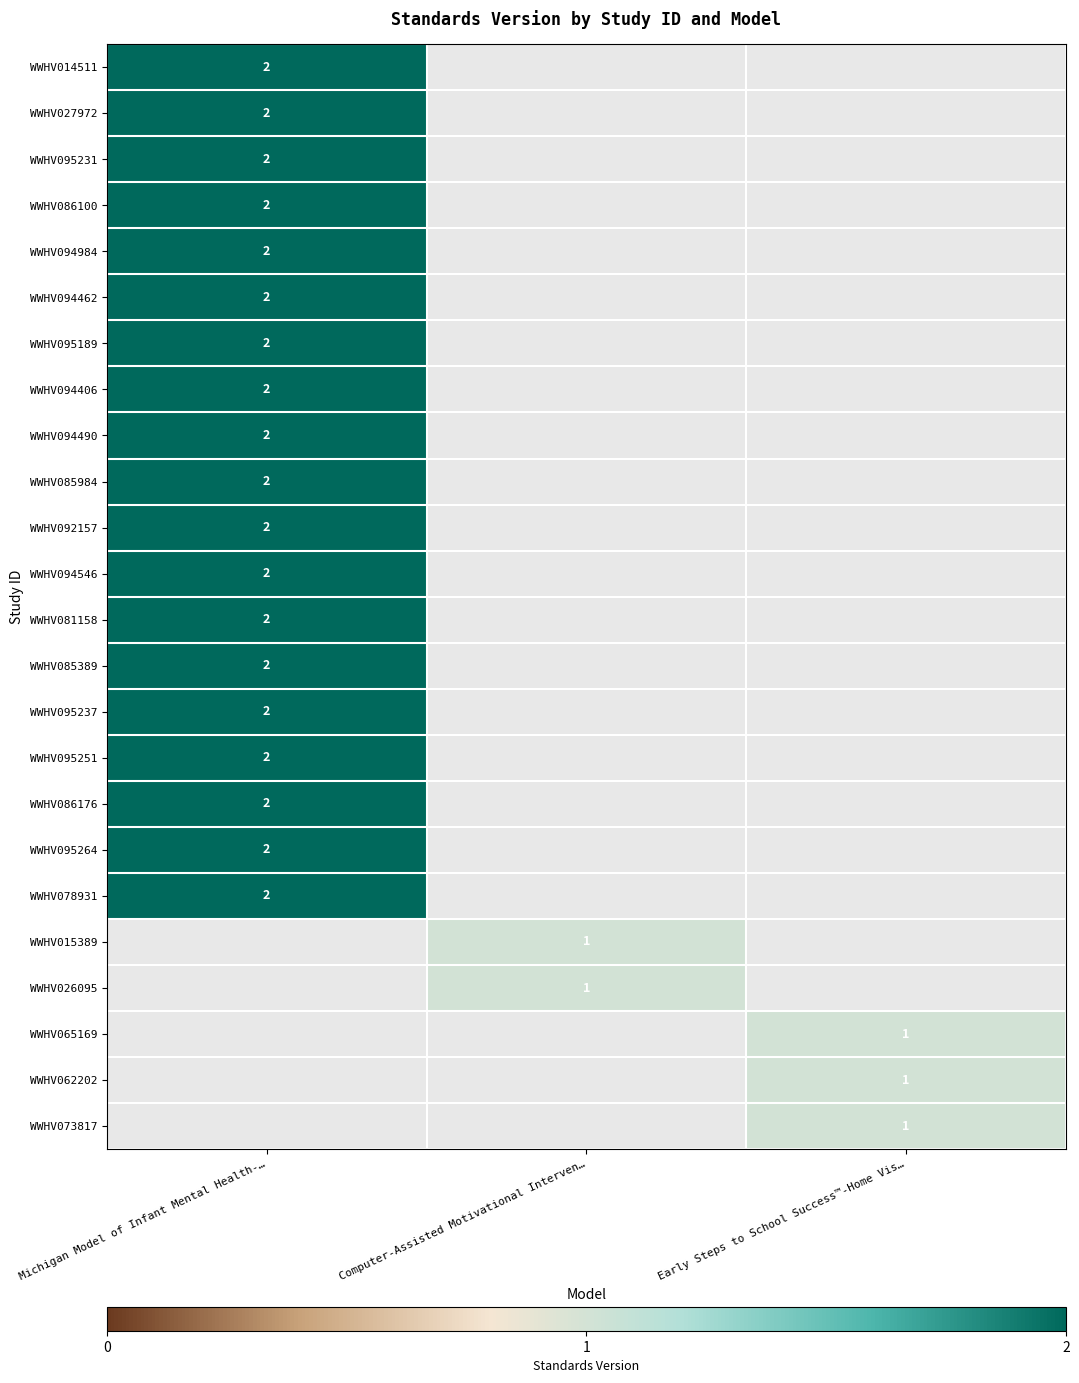

The value of WWHV094984 at Michigan Model of Infant Mental Health-… is 2. True or false?

True